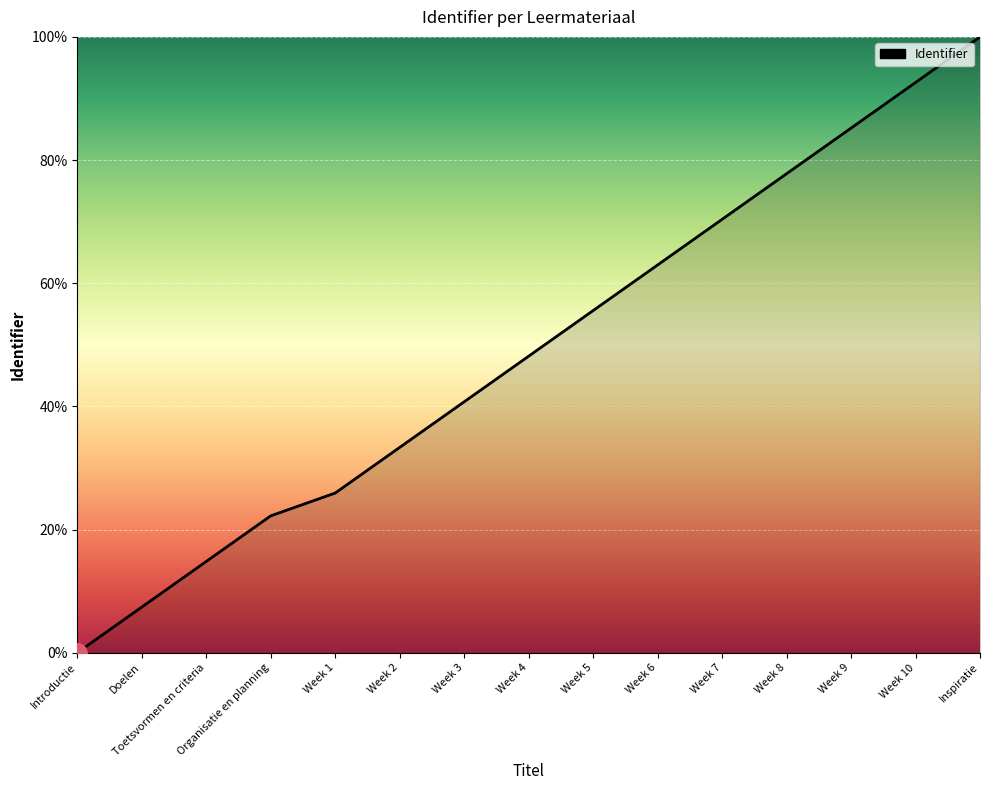

What is the difference between the maximum and minimum values?

100.0